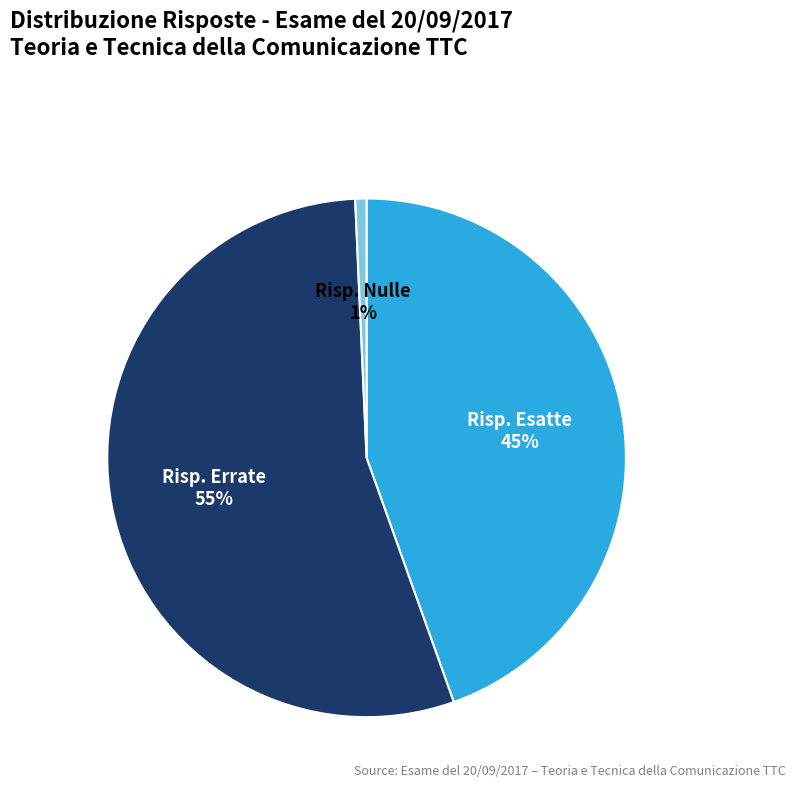

To the nearest percent, what is the average slice percentage?

33%